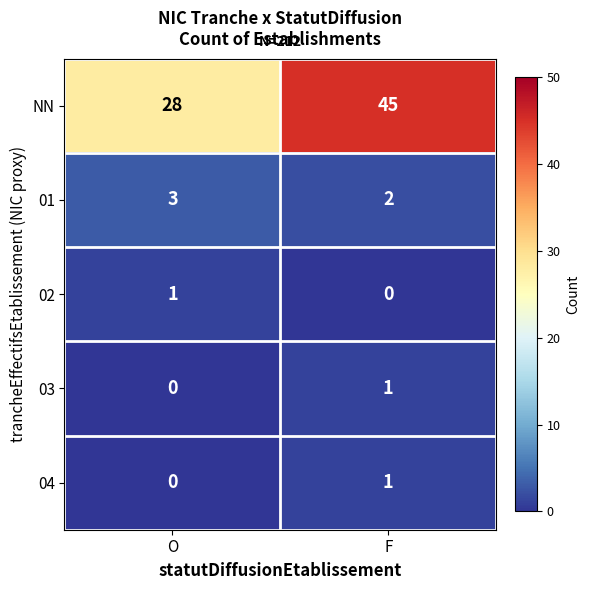

What is the difference between the highest and lowest values at F?

45